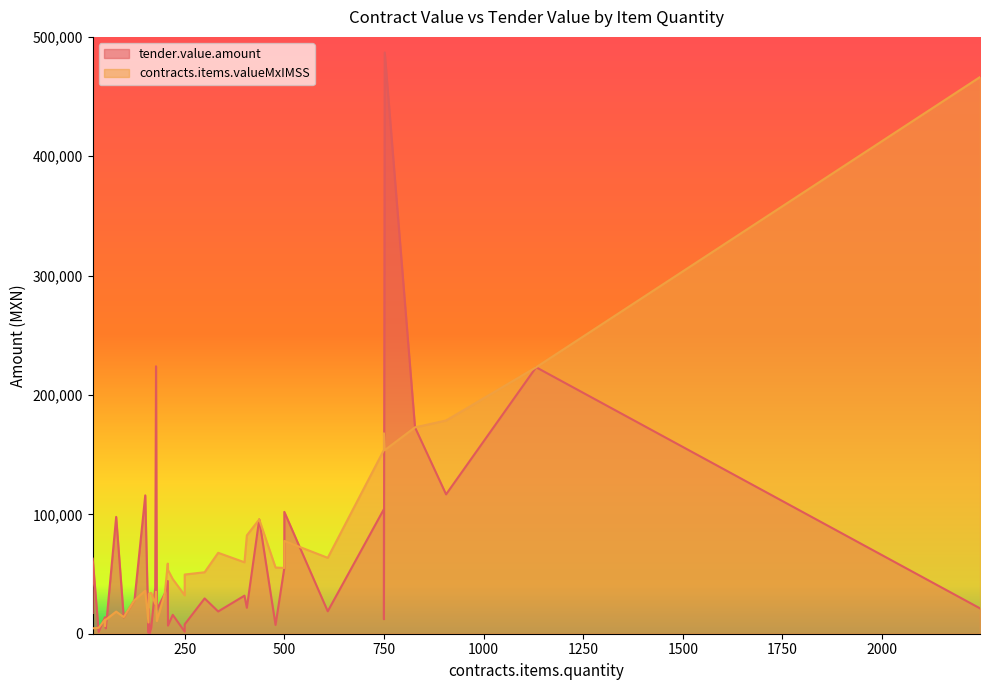

True or false: tender.value.amount has more than 1 points higher than both neighbors.

True